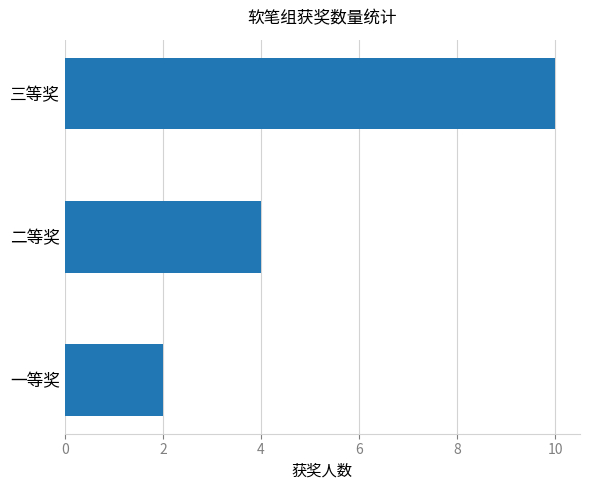

The value at 二等奖 is 4. True or false?

True